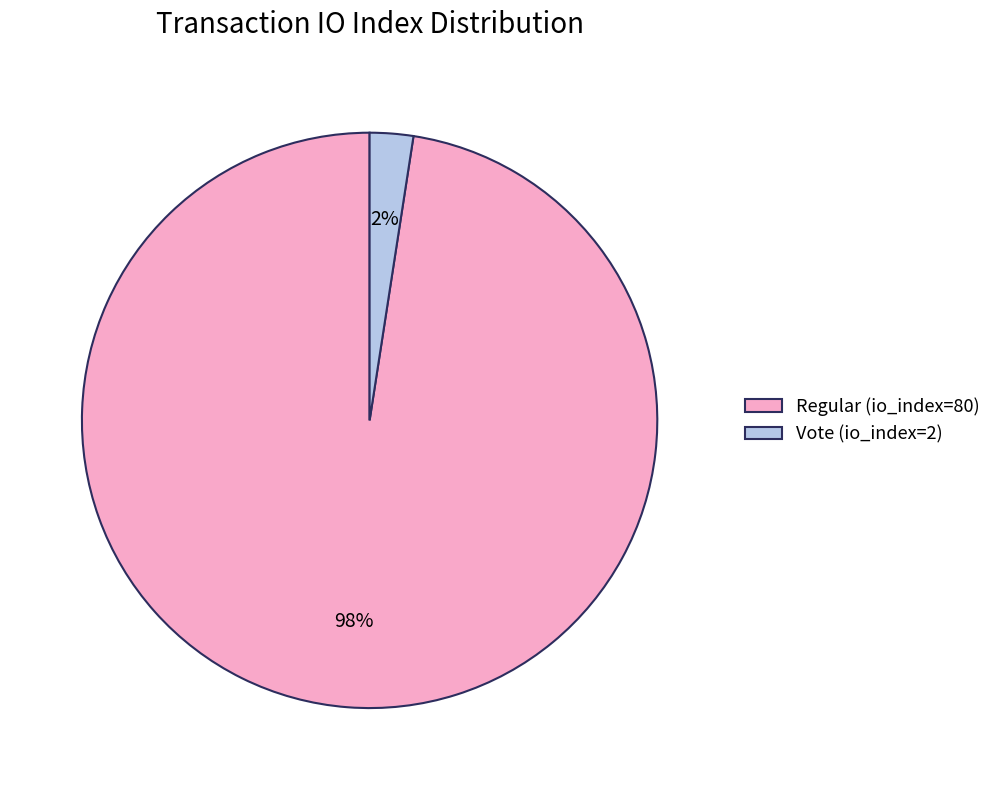

Does Vote (io_index=2) account for over 50% of the chart?

No